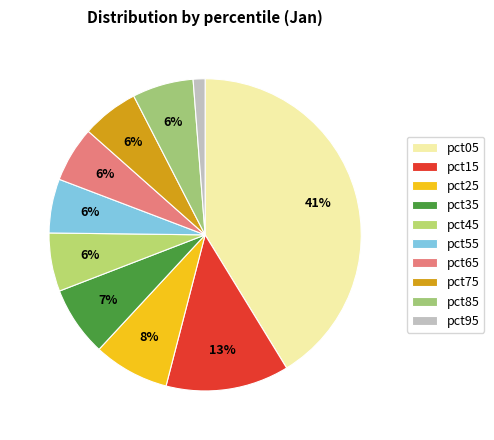

What percentage is the pct85 slice, to the nearest percent?

6%